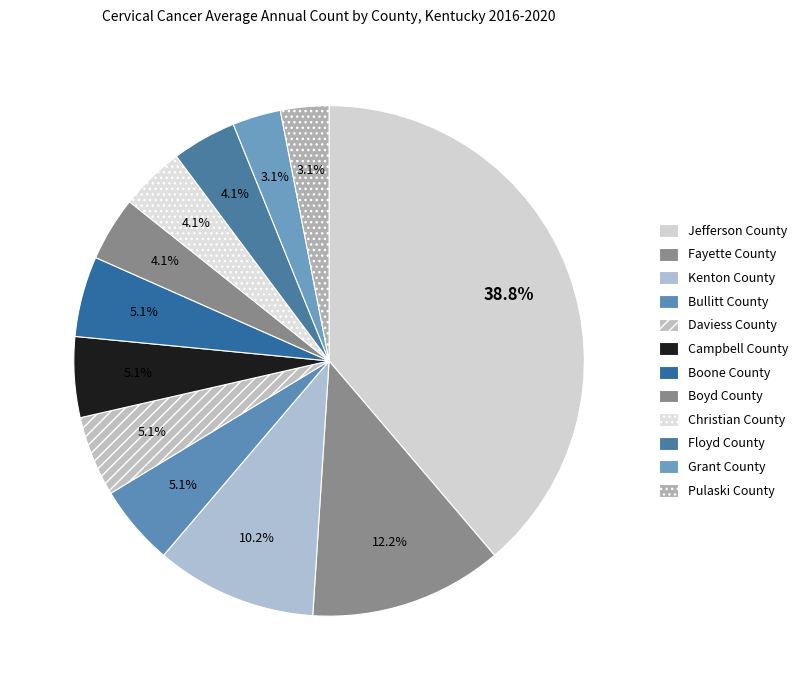

What is the total percentage of Pulaski County and Jefferson County?

41.8%